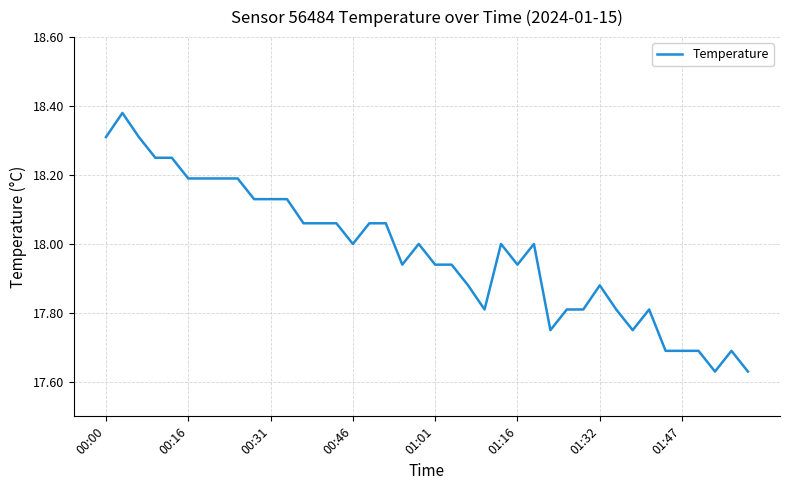

True or false: the data shows 25.7 at 00:00.

False